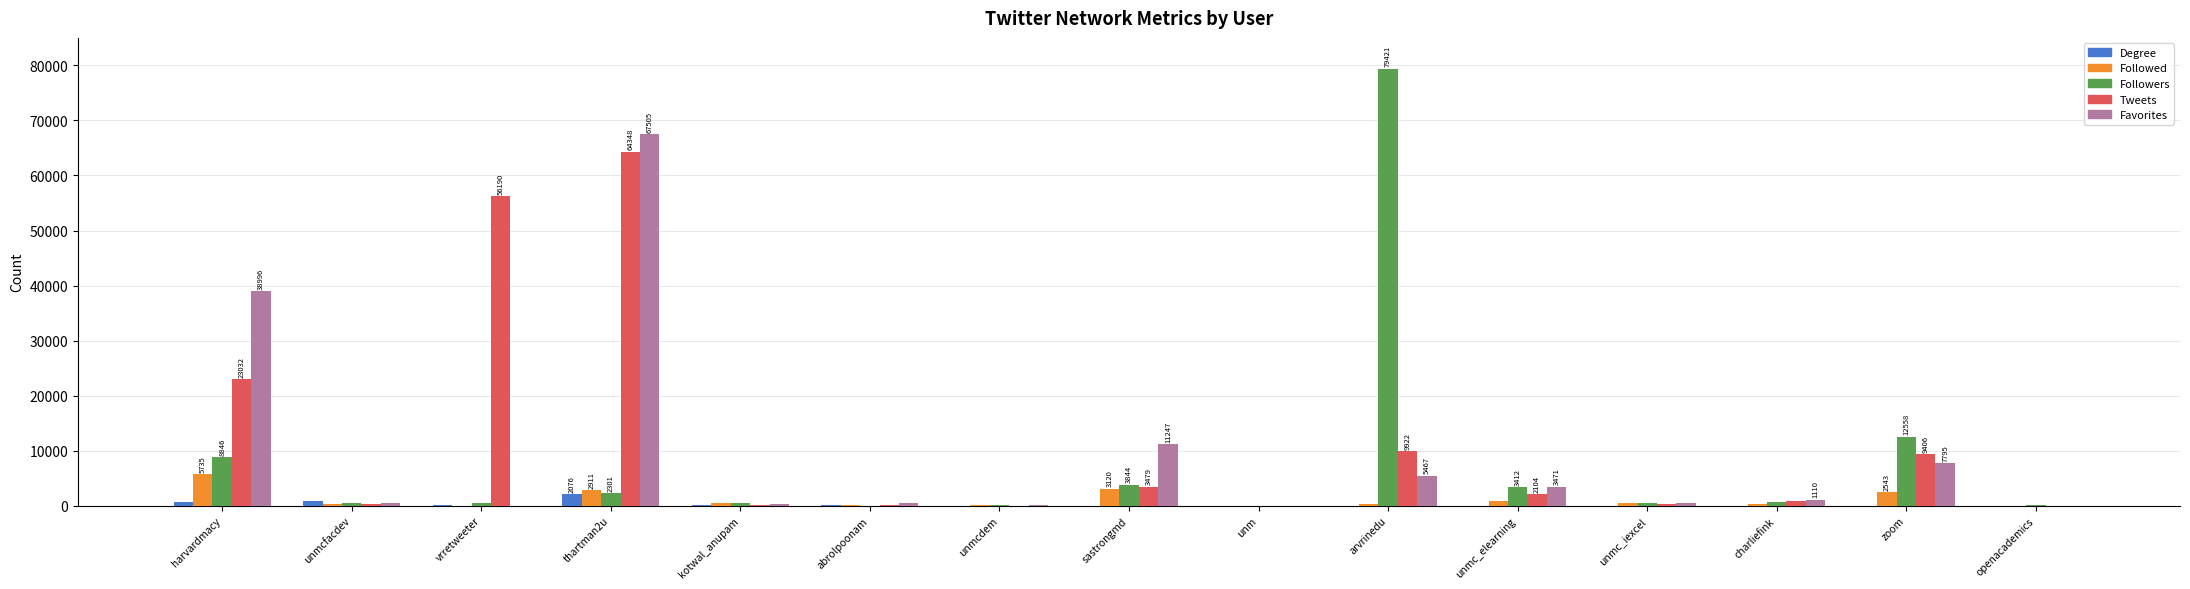

At which label is Tweets closest to 32174?

harvardmacy